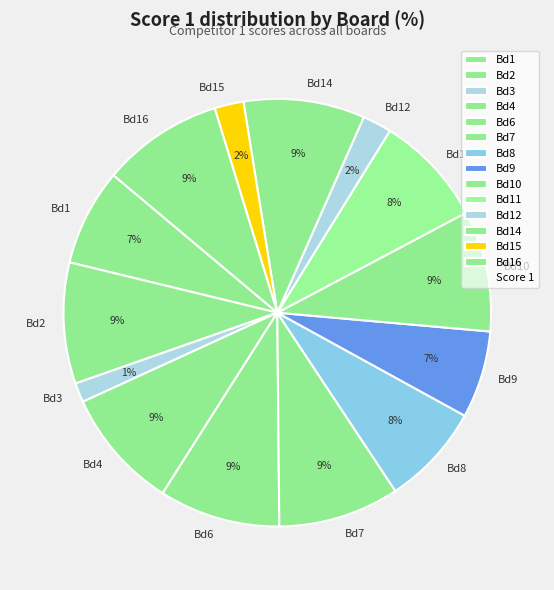

To the nearest percent, what is the difference between the largest and smallest slice percentages?

8%